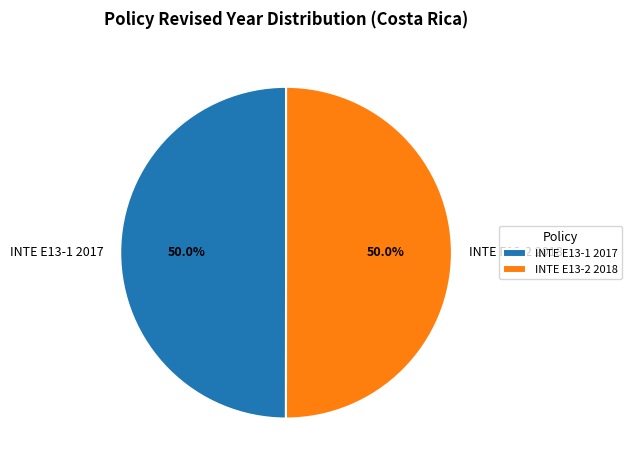

What percentage is the INTE E13-1 2017 slice, to the nearest percent?

50%